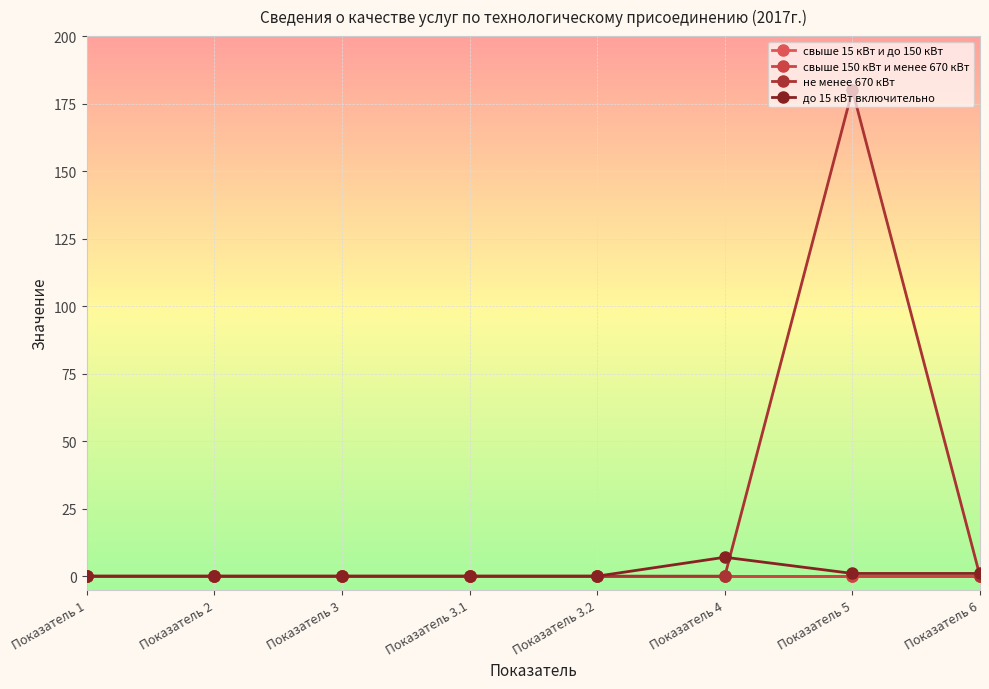

What are all the series names shown in the legend?

свыше 15 кВт и до 150 кВт, свыше 150 кВт и менее 670 кВт, не менее 670 кВт, до 15 кВт включительно